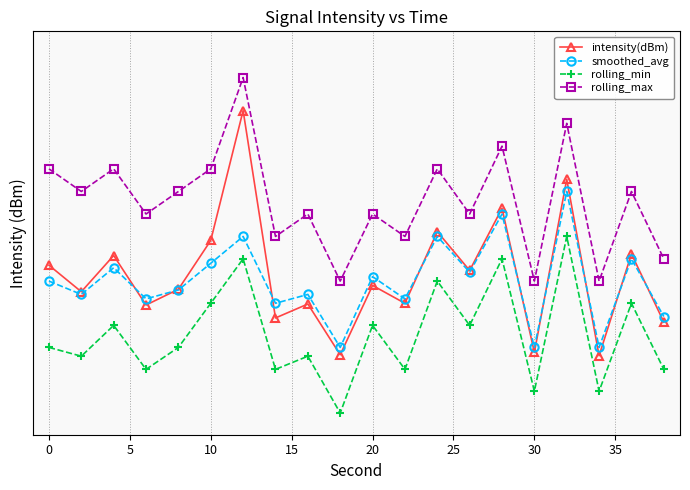

What is the smallest value displayed?

-136.5